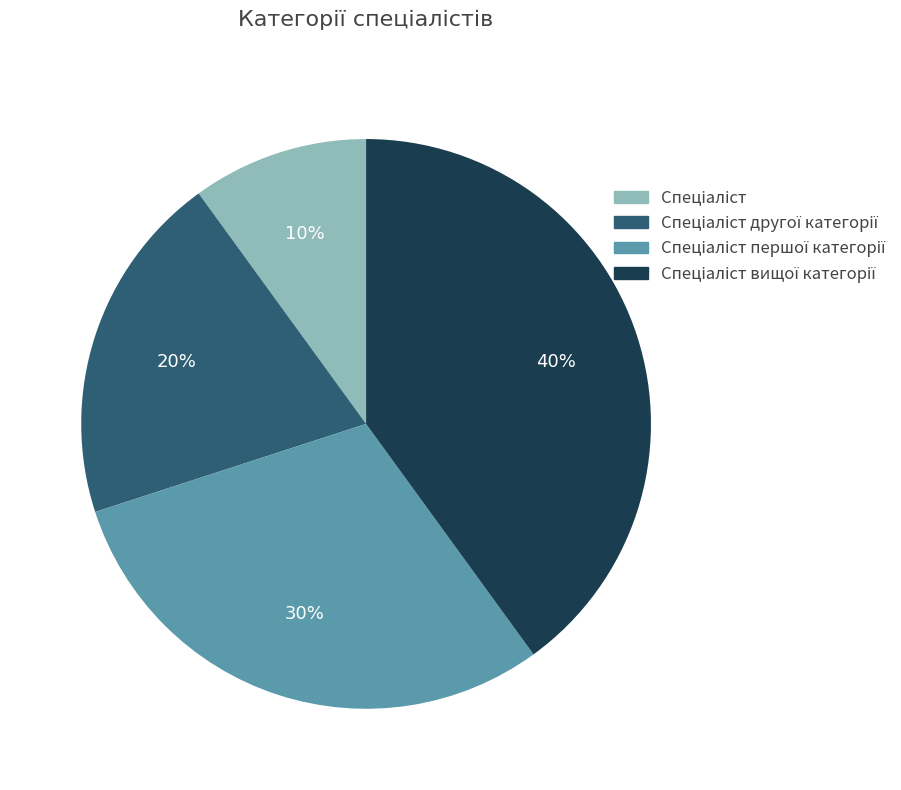

How many slices are in this pie chart?

4